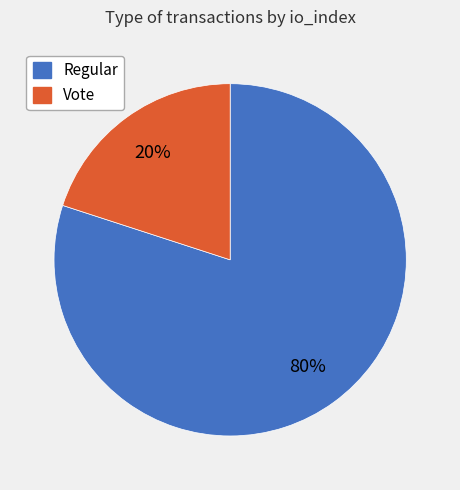

Between Vote and Regular, which is larger?

Regular